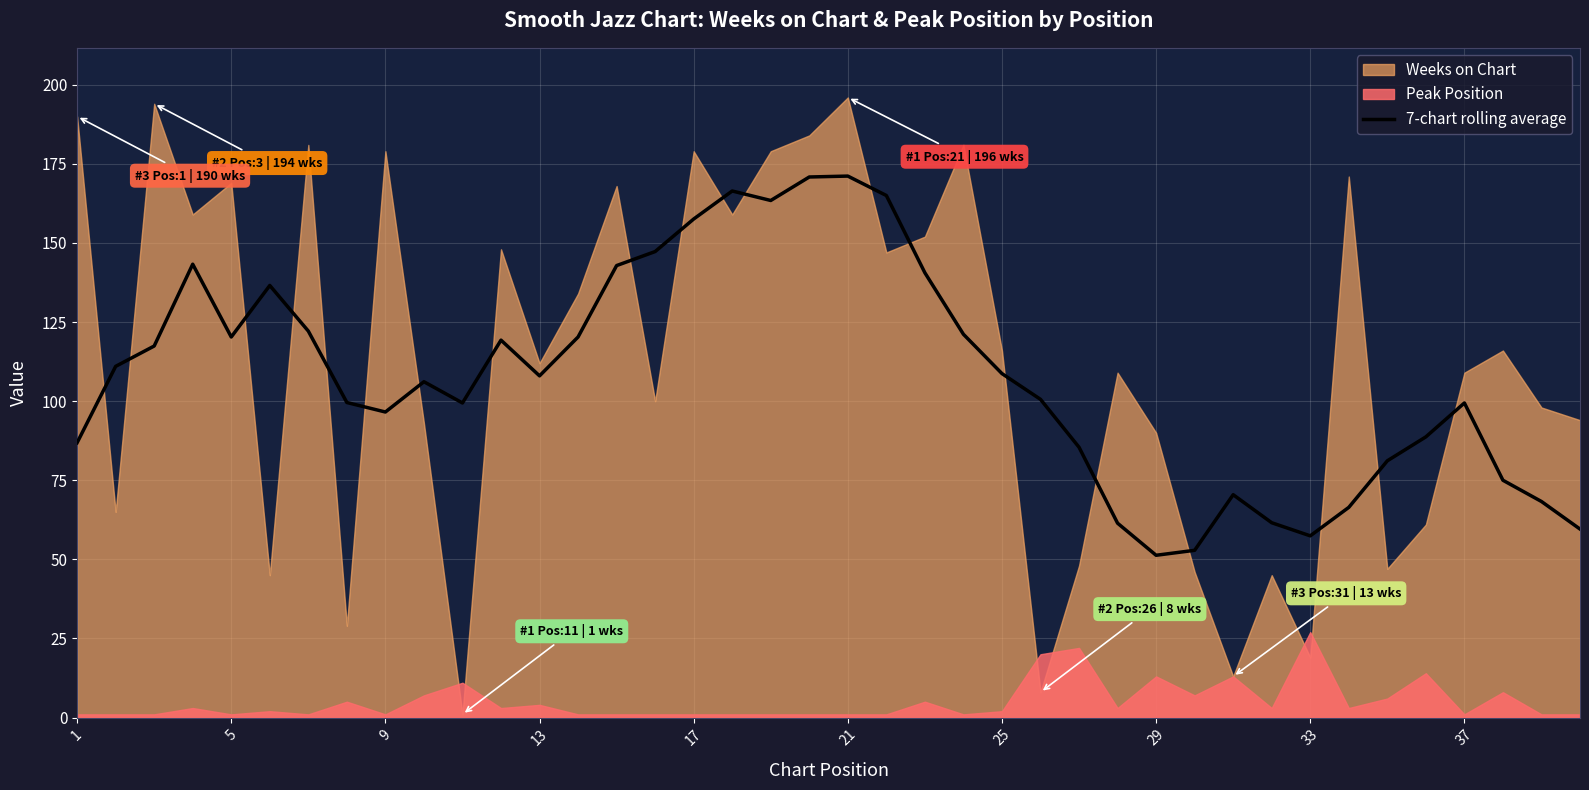

What is the minimum value for 7-chart rolling average?

51.3